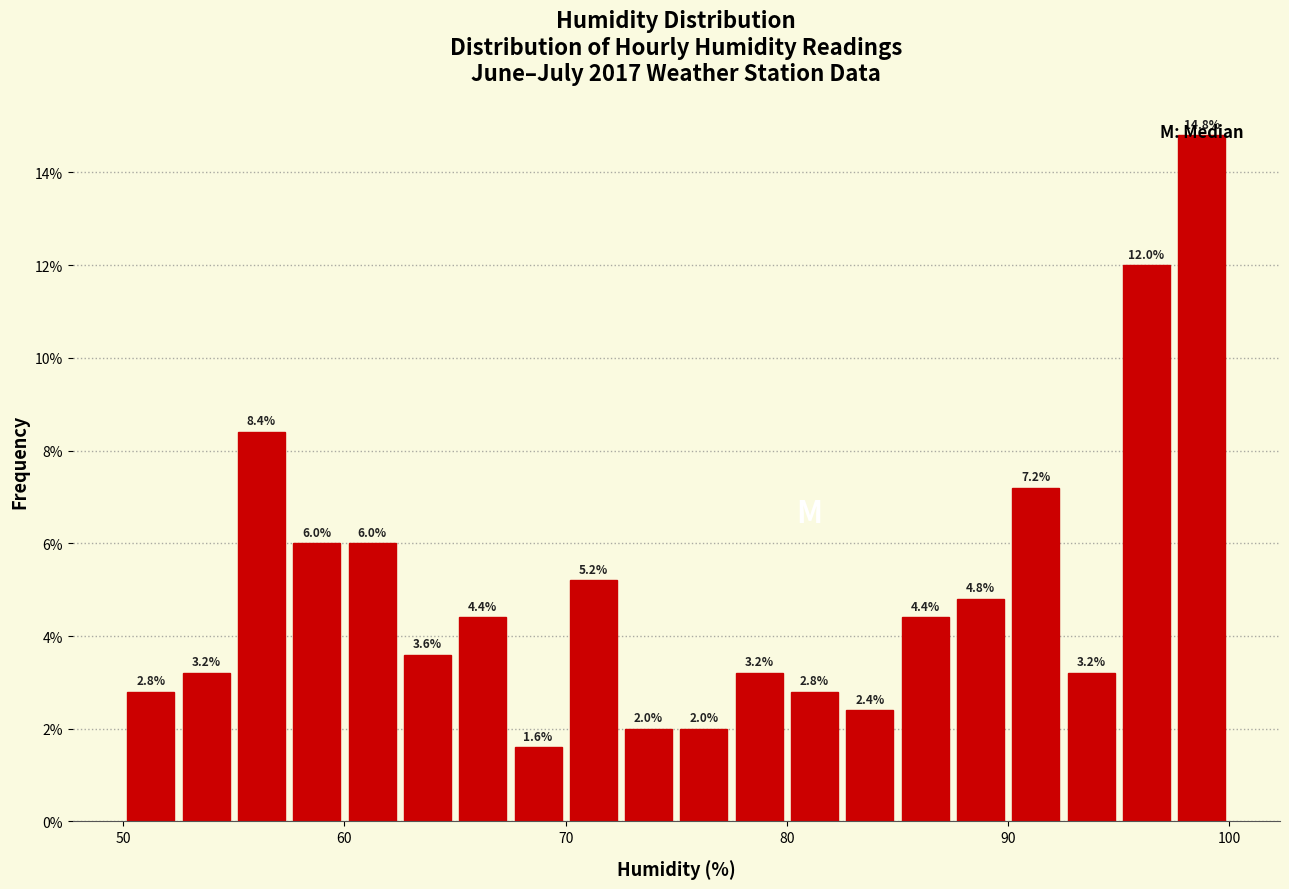

Around what value on the x-axis is the tallest bar? Give the approximate position of its centre, as read against the axis.

99